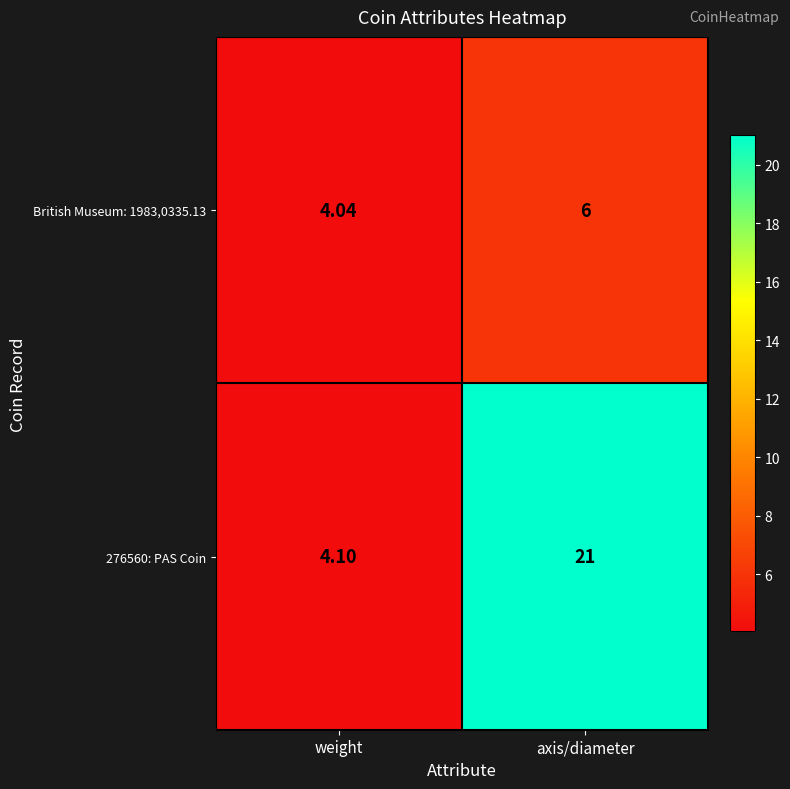

Rank the series by their average value, from lowest to highest.

British Museum: 1983,0335.13, 276560: PAS Coin